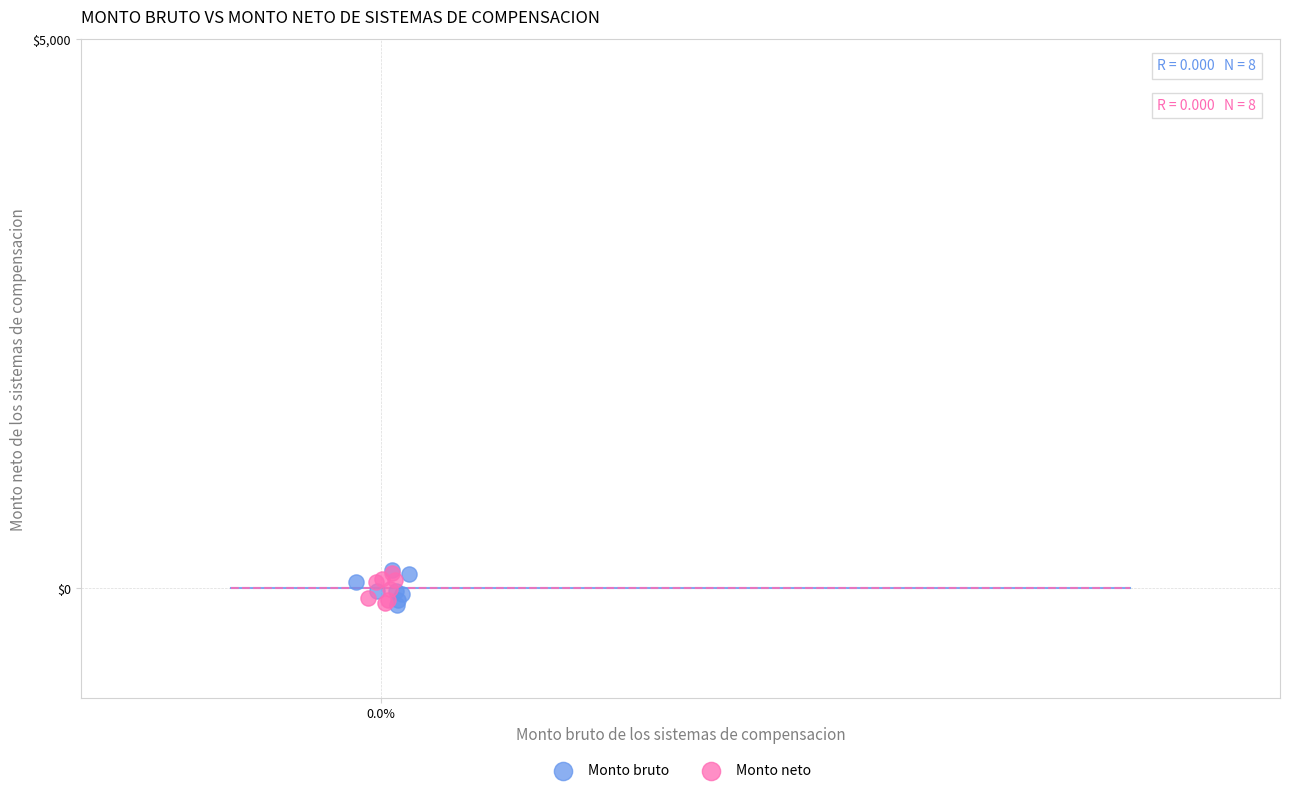

What are all the series names shown in the legend?

Monto bruto, Monto neto